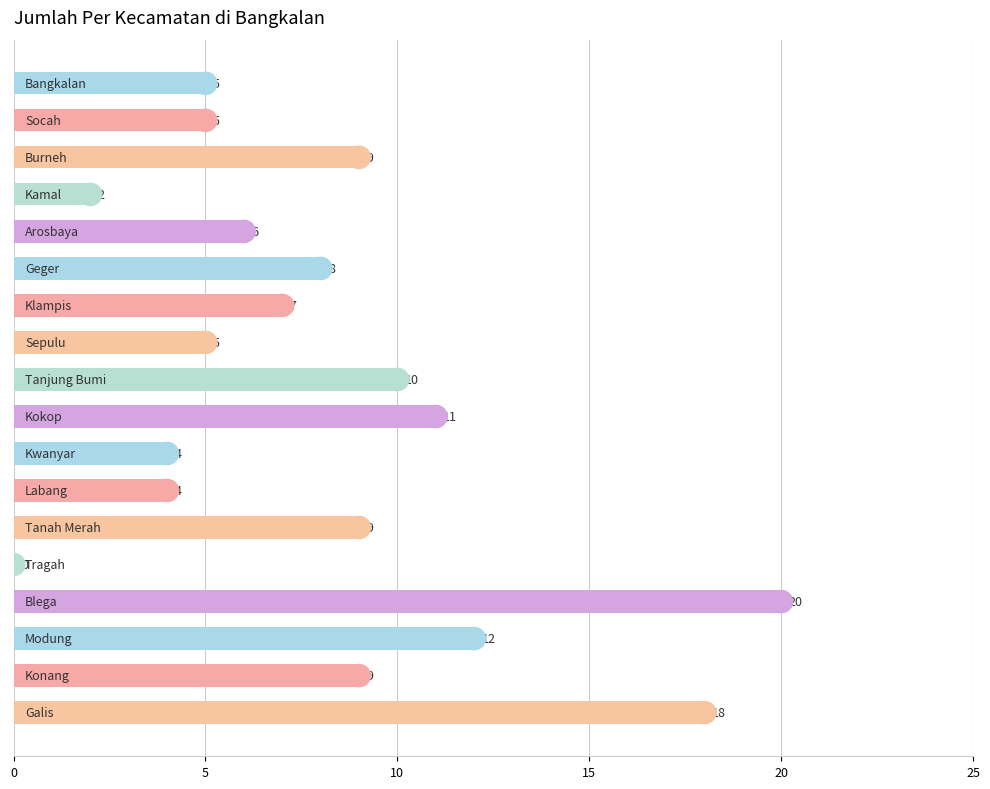

What is the maximum value shown in the chart?

20